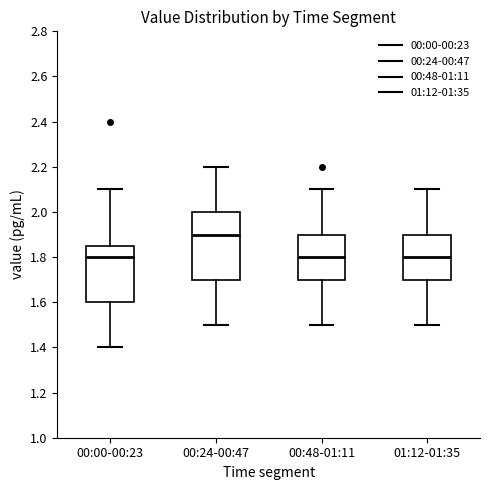

Reading left to right, transcribe this box plot: for each box, give where its median line is, the range the box spans, and where its two whiskers end, as read against the y-axis. The values are not printed on the chart, so give them approximately, as read against the axis.

00:00-00:23: median 1.80, box 1.60 to 1.86, whiskers 1.40 to 2.10
00:24-00:47: median 1.90, box 1.70 to 2.00, whiskers 1.50 to 2.20
00:48-01:11: median 1.80, box 1.70 to 1.90, whiskers 1.50 to 2.10
01:12-01:35: median 1.80, box 1.70 to 1.90, whiskers 1.50 to 2.10